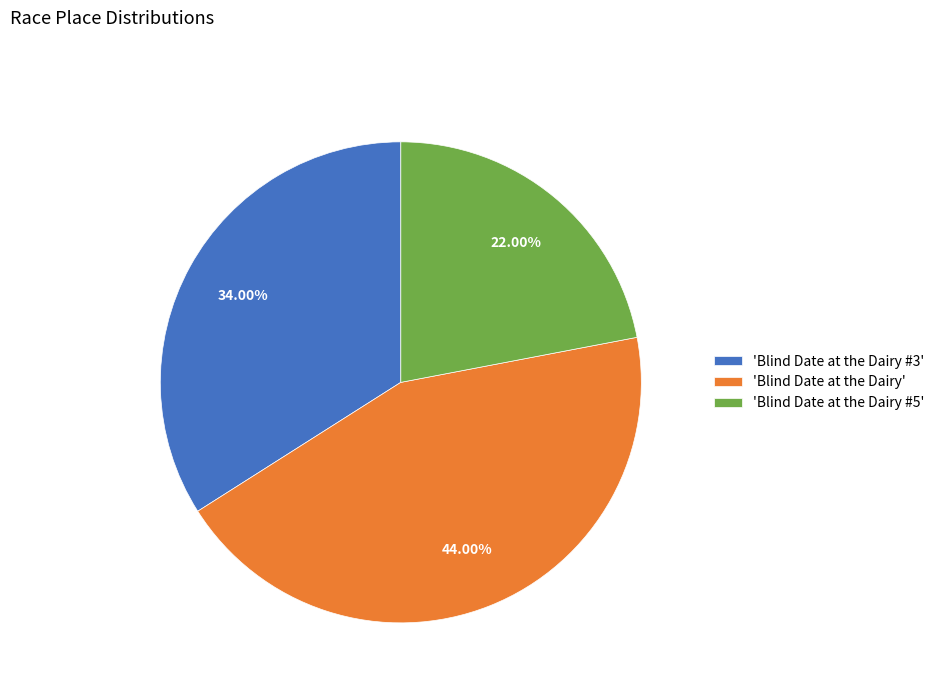

Which has a higher value, 'Blind Date at the Dairy' or 'Blind Date at the Dairy #3'?

'Blind Date at the Dairy'